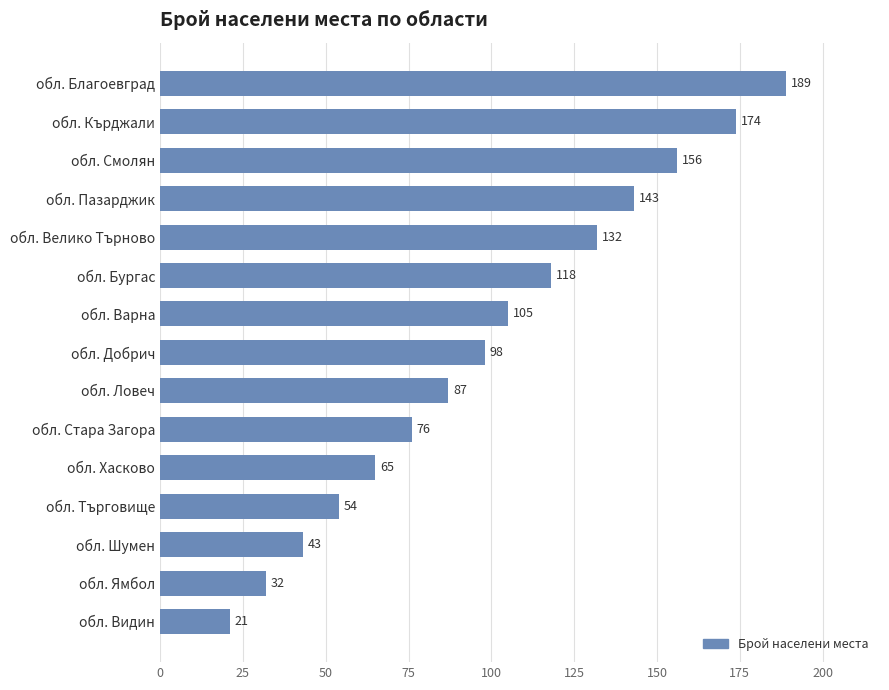

Reading top to bottom, transcribe all the data shown in this chart.

обл. Благоевград=189	обл. Кърджали=174	обл. Смолян=156	обл. Пазарджик=143	обл. Велико Търново=132	обл. Бургас=118	обл. Варна=105	обл. Добрич=98	обл. Ловеч=87	обл. Стара Загора=76	обл. Хасково=65	обл. Търговище=54	обл. Шумен=43	обл. Ямбол=32	обл. Видин=21